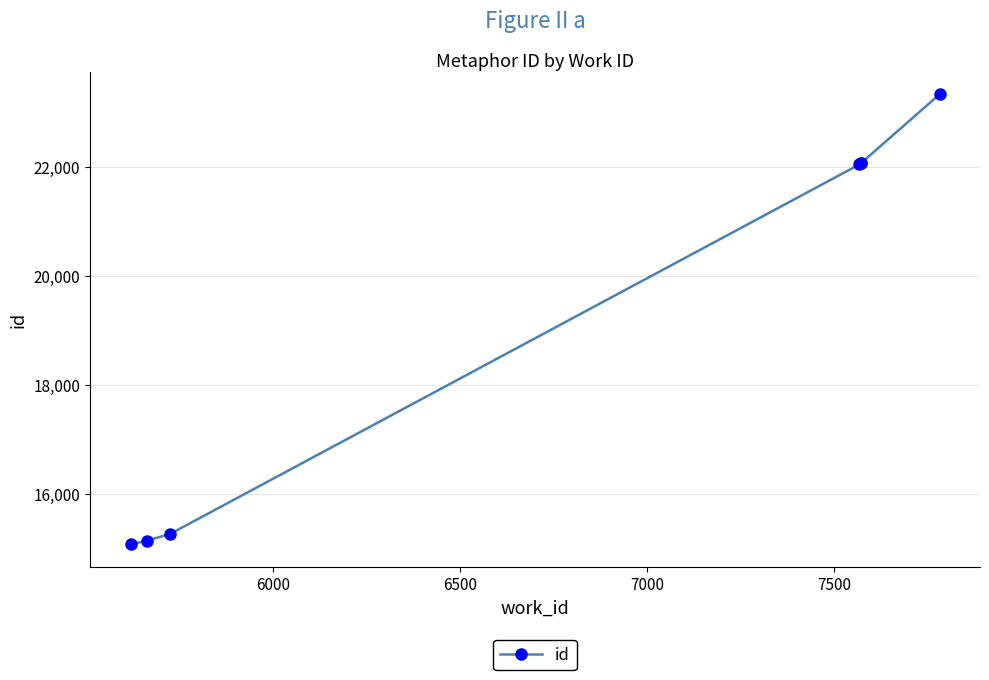

How many lines are shown in the chart?

1